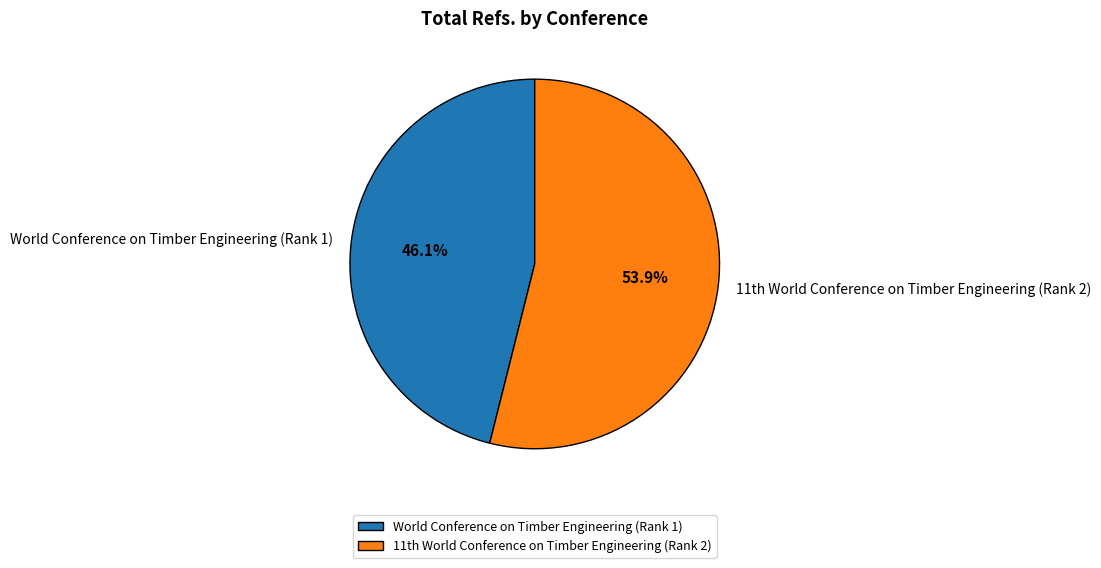

Which slice is the largest?

11th World Conference on Timber Engineering (Rank 2)